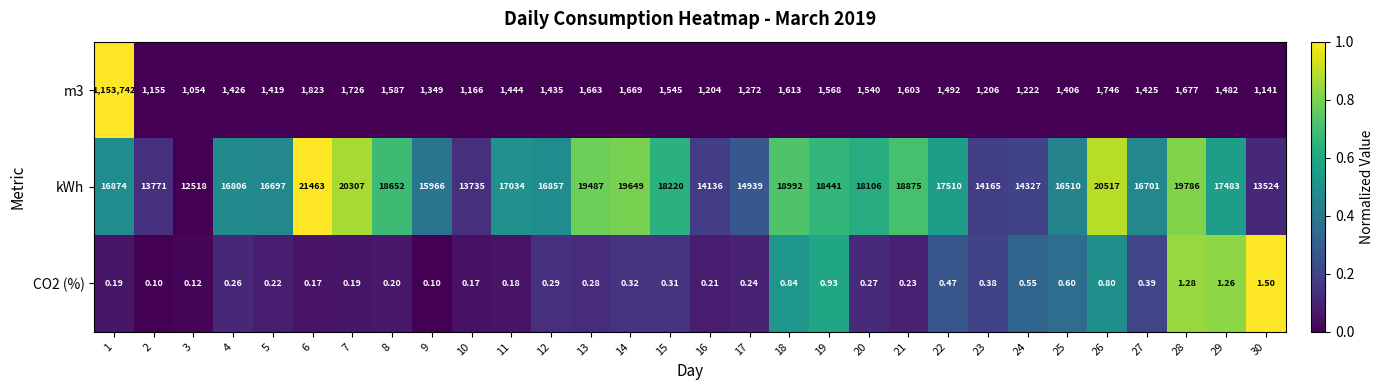

Which series changed the most between 5 and 26?

kWh